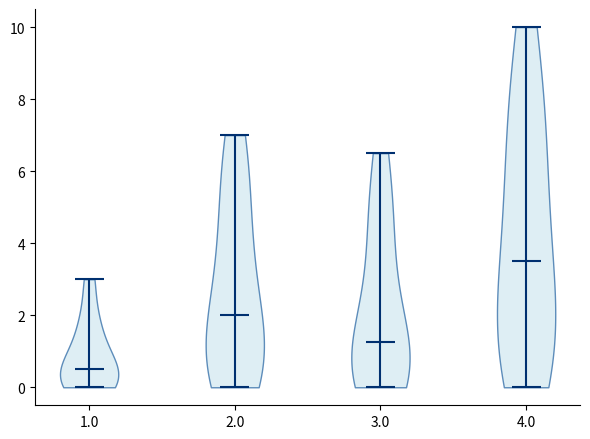

Which violin has the lowest median line?

1.0